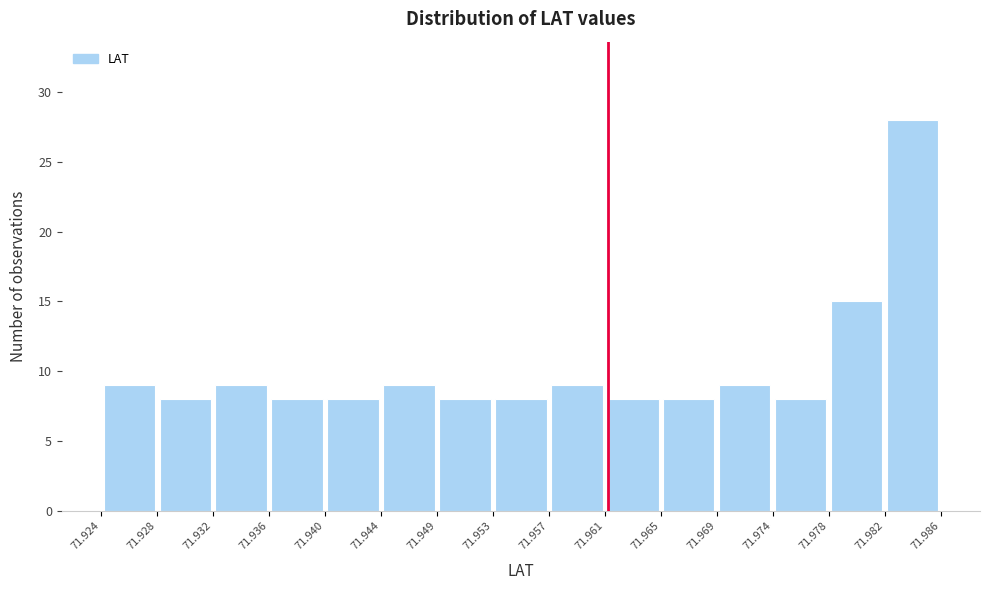

Reading left to right, transcribe this chart: for each bar, give the range it covers on the x-axis and its height. The values are not printed on the chart, so give them approximately, as read against the axis.

71.924 to 71.928: 9
71.928 to 71.932: 8
71.932 to 71.936: 9
71.936 to 71.940: 8
71.940 to 71.944: 8
71.944 to 71.949: 9
71.949 to 71.953: 8
71.953 to 71.957: 8
71.957 to 71.961: 9
71.961 to 71.965: 8
71.965 to 71.969: 8
71.969 to 71.974: 9
71.974 to 71.978: 8
71.978 to 71.982: 15
71.982 to 71.986: 28